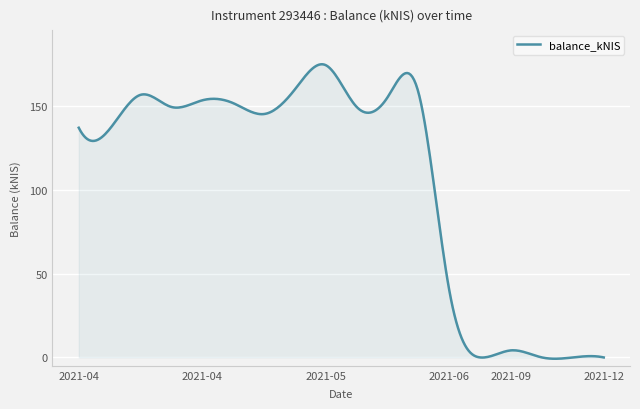

What is the difference between the maximum and minimum values?

176.0